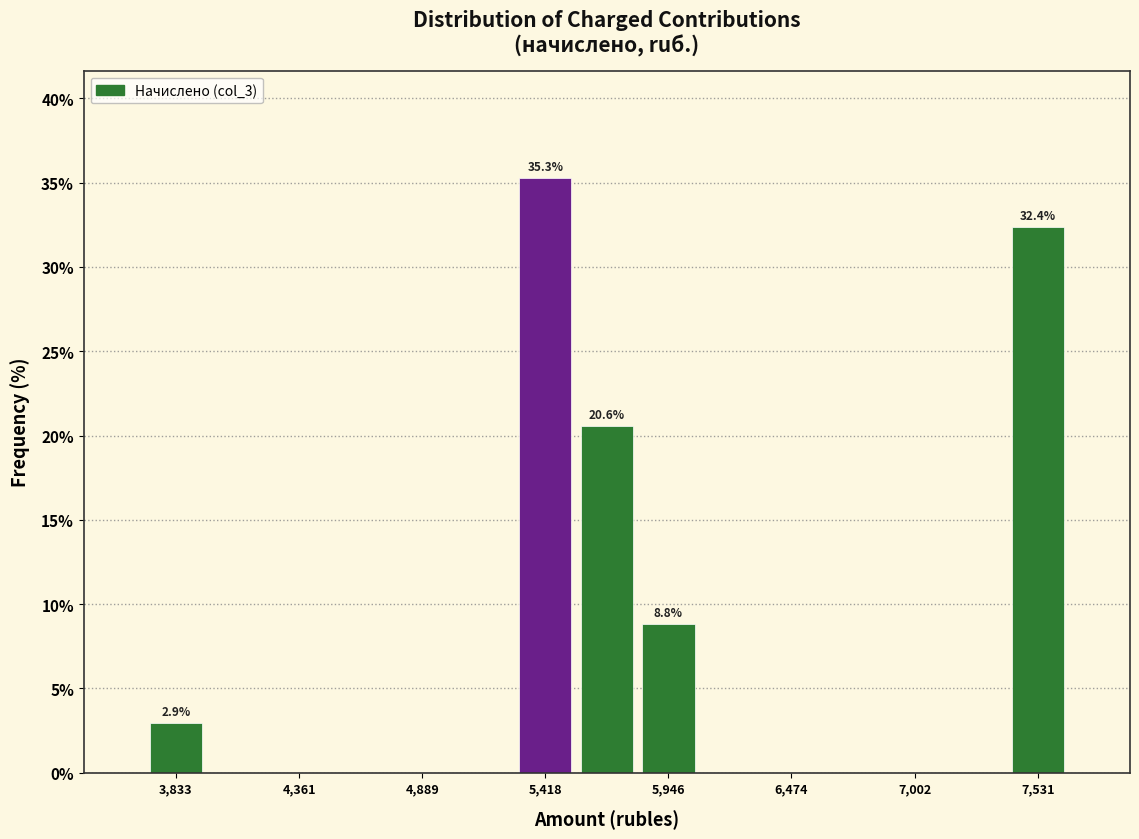

Read against the x-axis, roughly where is the centre of the tallest bar?

5400